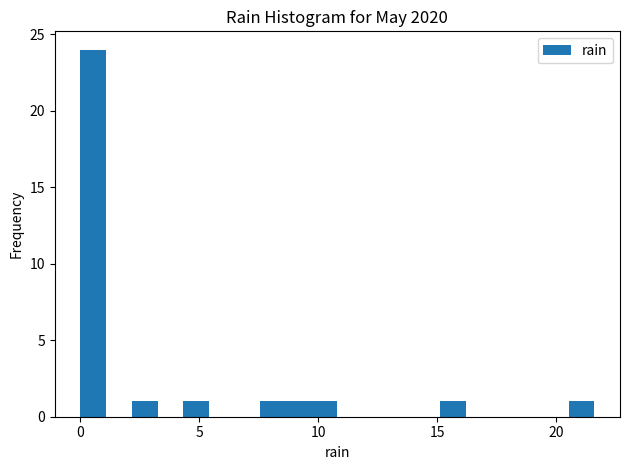

Read against the x-axis, roughly where is the centre of the tallest bar?

0.5